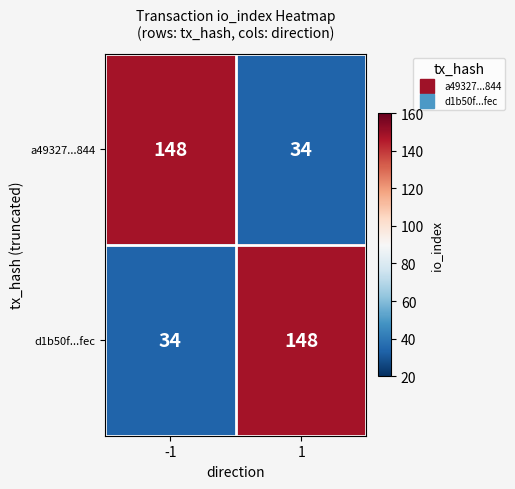

List the labels in order of d1b50f...fec value, smallest first.

-1, 1